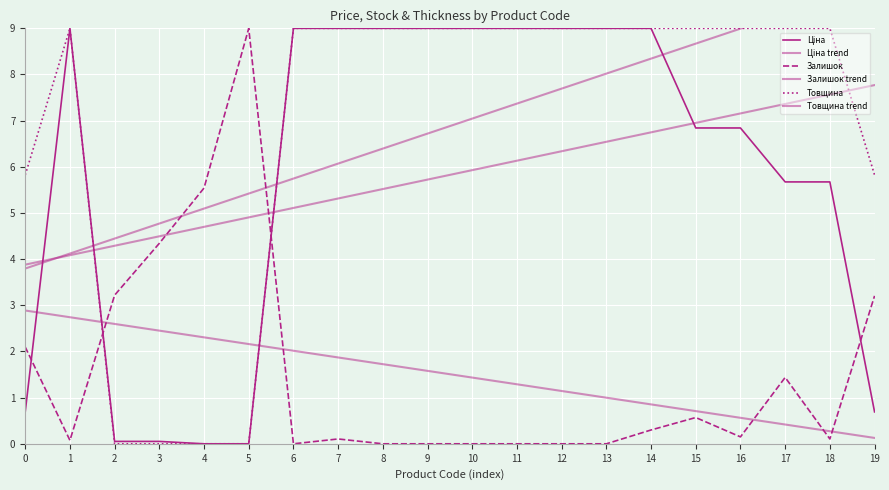

Reading left to right, what are all the values shown in this chart?

Ціна: 0.7	9.0	0.1	0.1	0.0	0.0	9.0	9.0	9.0	9.0	9.0	9.0	9.0	9.0	9.0	6.8	6.8	5.7	5.7	0.7
Ціна trend: 3.9	4.1	4.3	4.5	4.7	4.9	5.1	5.3	5.5	5.7	5.9	6.1	6.3	6.5	6.7	7.0	7.2	7.4	7.6	7.8
Залишок: 2.1	0.1	3.2	4.3	5.5	9.0	0.0	0.1	0.0	0.0	0.0	0.0	0.0	0.0	0.3	0.6	0.1	1.4	0.1	3.2
Залишок trend: 2.9	2.7	2.6	2.5	2.3	2.2	2.0	1.9	1.7	1.6	1.4	1.3	1.1	1.0	0.9	0.7	0.6	0.4	0.3	0.1
Товщина: 5.8	9.0	0.0	0.0	0.0	0.0	9.0	9.0	9.0	9.0	9.0	9.0	9.0	9.0	9.0	9.0	9.0	9.0	9.0	5.8
Товщина trend: 3.8	4.1	4.4	4.8	5.1	5.4	5.7	6.1	6.4	6.7	7.0	7.4	7.7	8.0	8.3	8.7	9.0	9.3	9.6	10.0